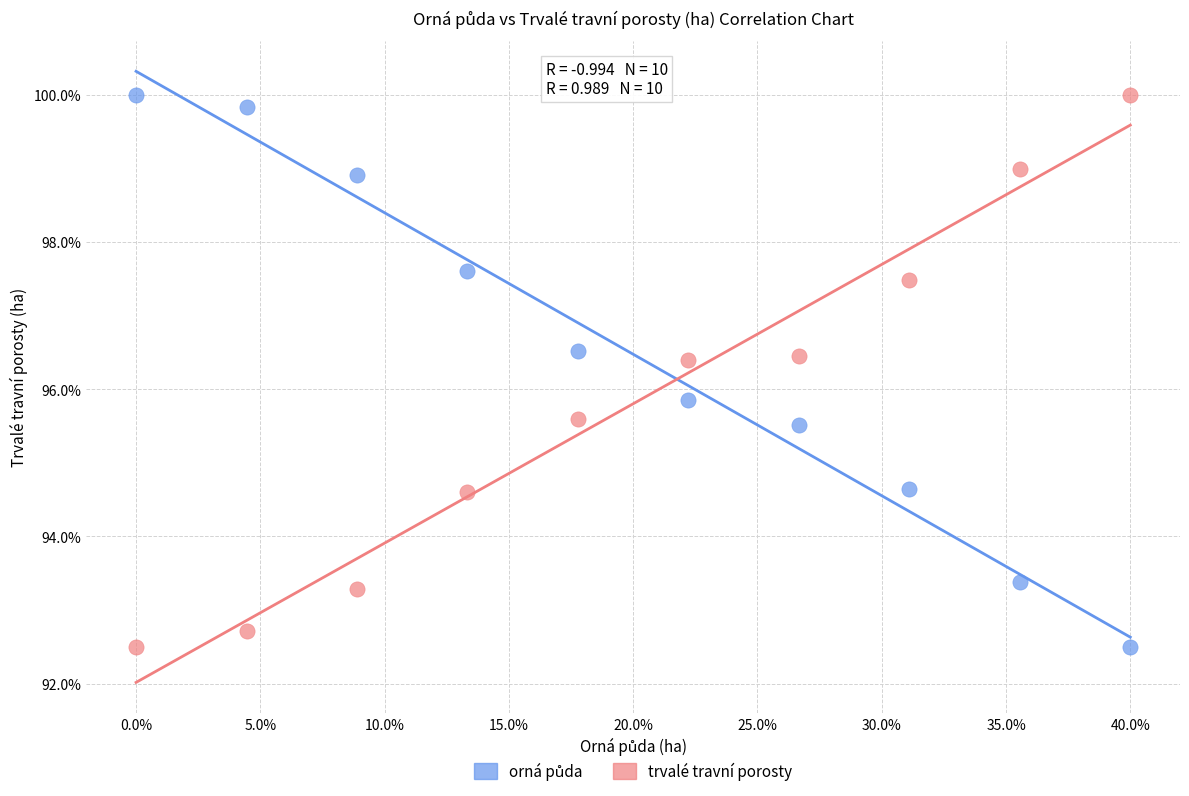

What is the X range (max minus min) for the scatter plot?

40.0